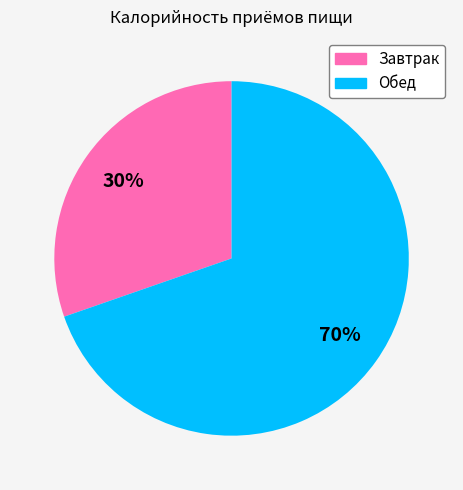

Combined, do Обед and Завтрак account for over 50%?

Yes